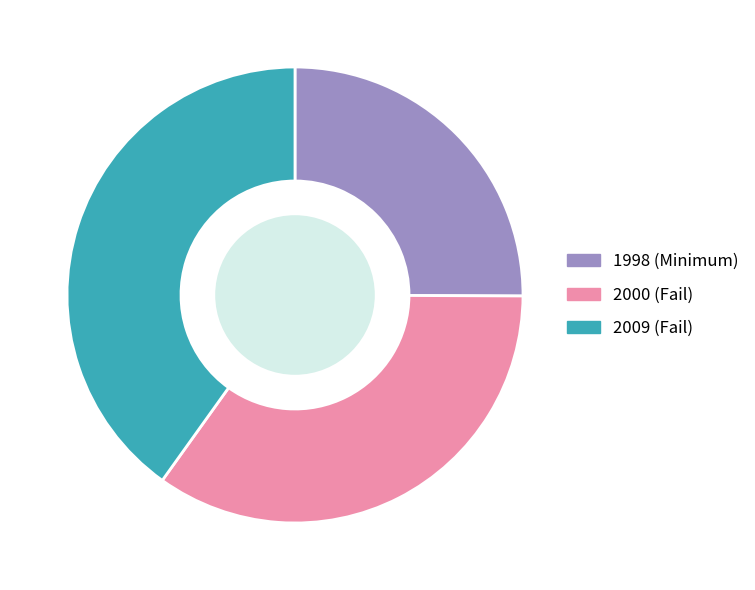

Which has a higher value, 2009 (Fail) or 2000 (Fail)?

2009 (Fail)